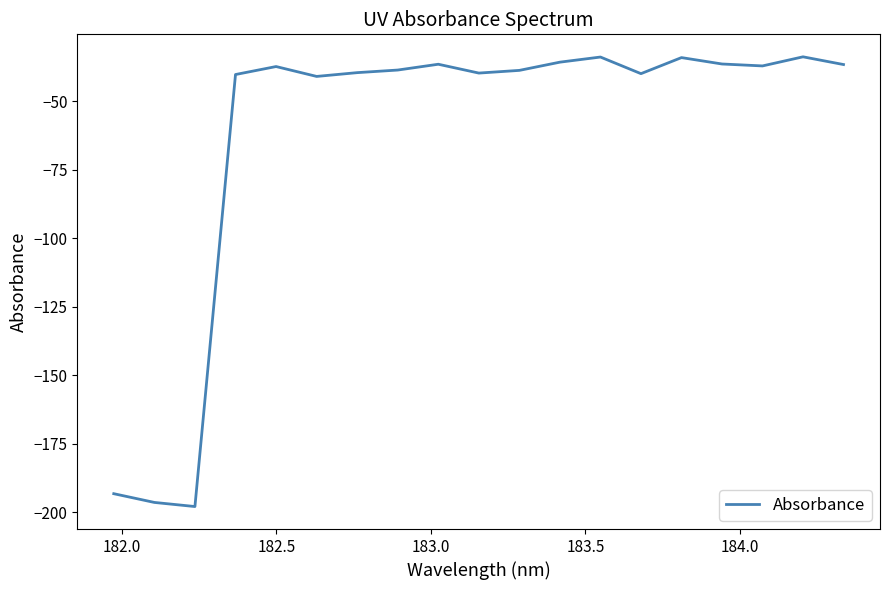

What is the difference between the maximum and minimum values?

164.2